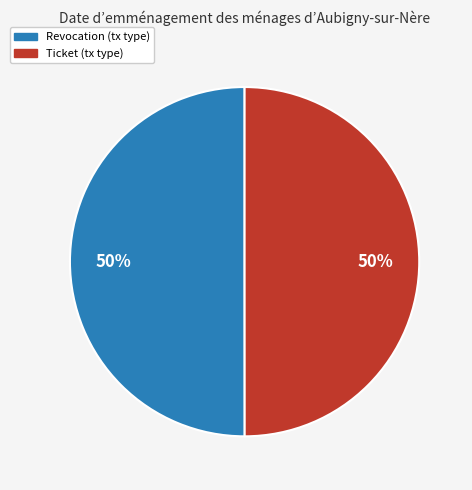

The Ticket slice represents 50% of the pie. True or false?

True